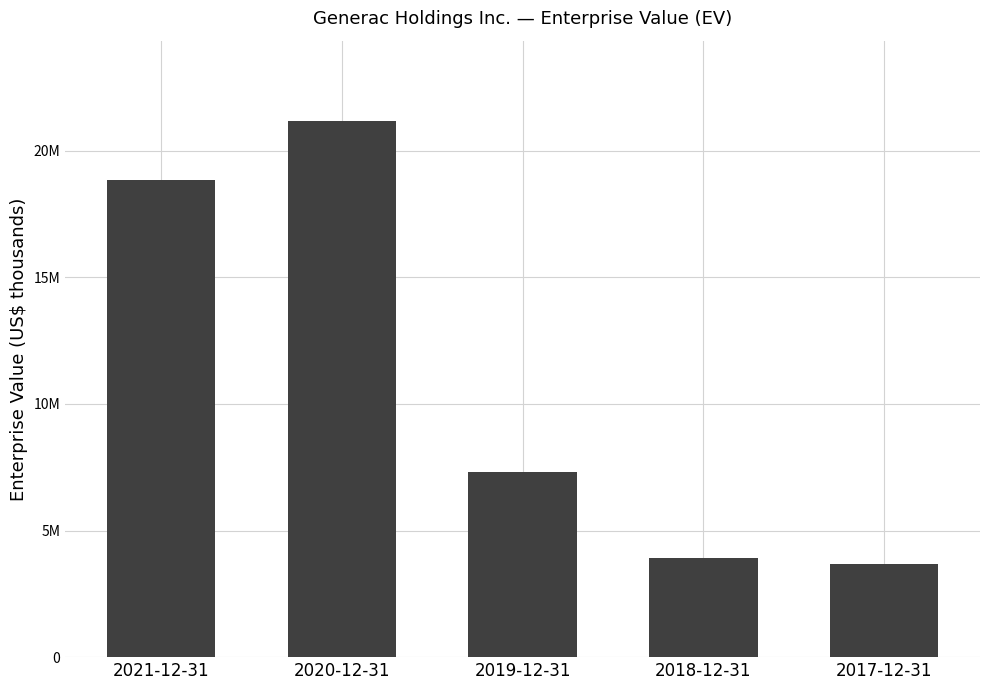

List the labels in order of value, smallest first.

2017-12-31, 2018-12-31, 2019-12-31, 2021-12-31, 2020-12-31